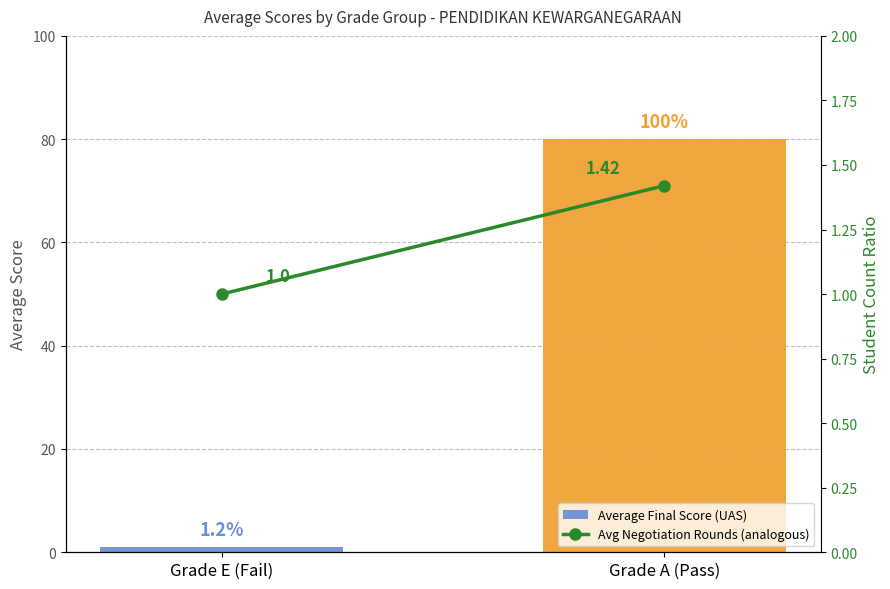

Rank the series at Grade E (Fail) from lowest to highest value.

Average Final Score (UAS), Avg Negotiation Rounds (analogous)